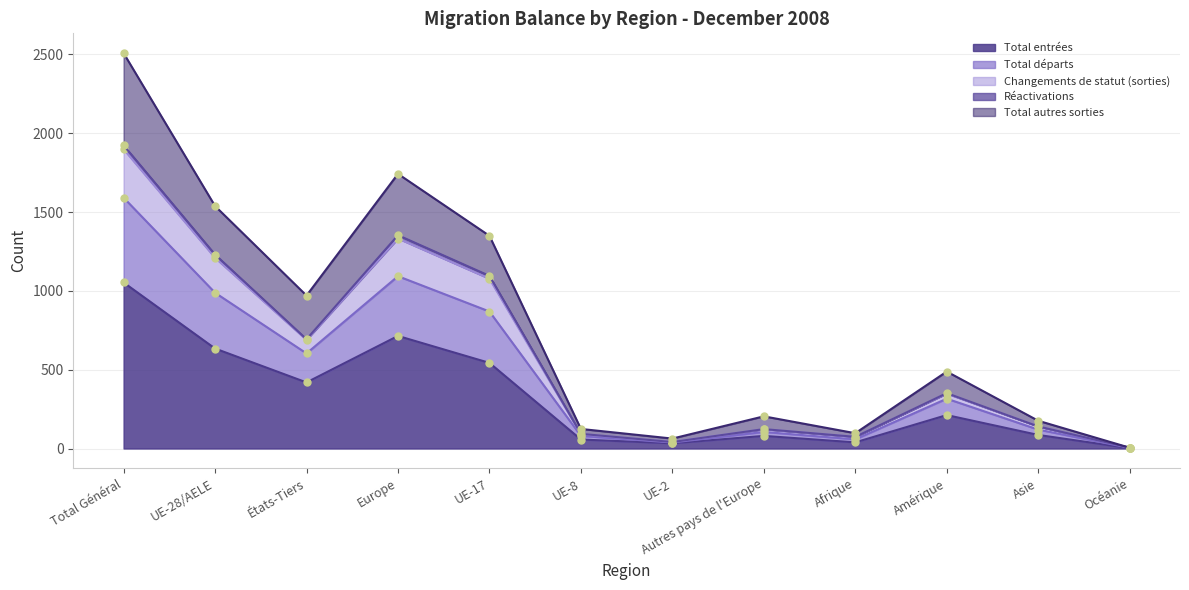

True or false: Total départs and Total entrées intersect in this chart.

False